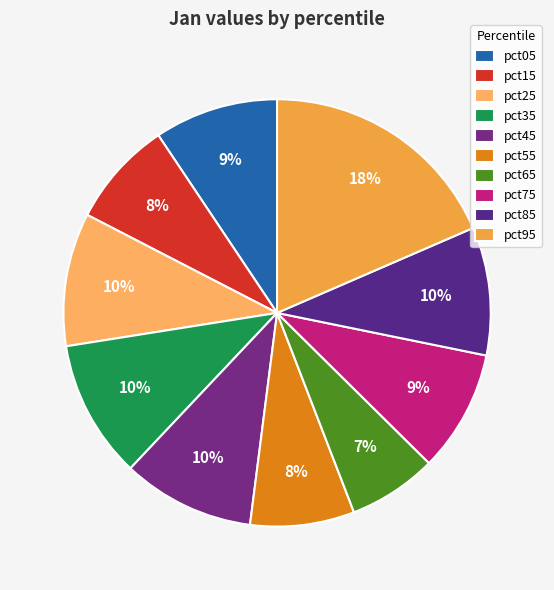

To the nearest percent, what percentage of the pie is pct45?

10%